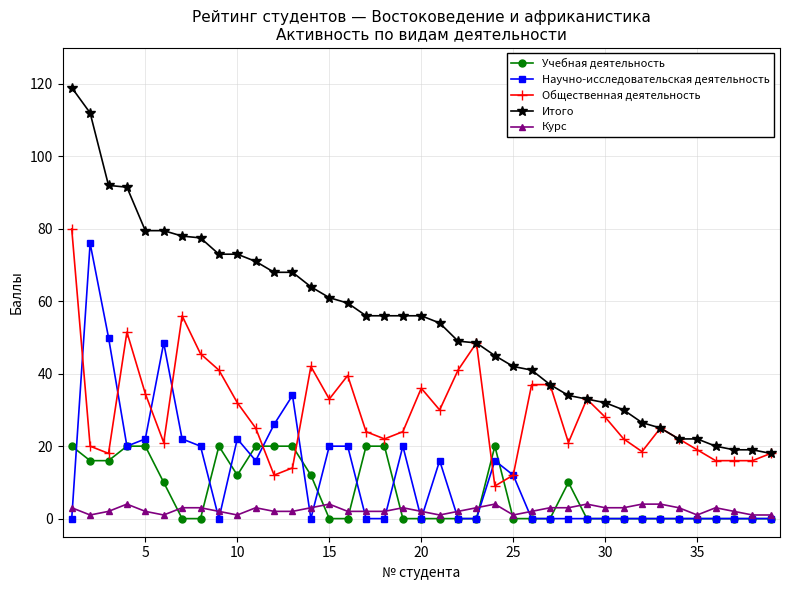

What is the value of the Научно-исследовательская деятельность point at the 10th from the left?

22.0